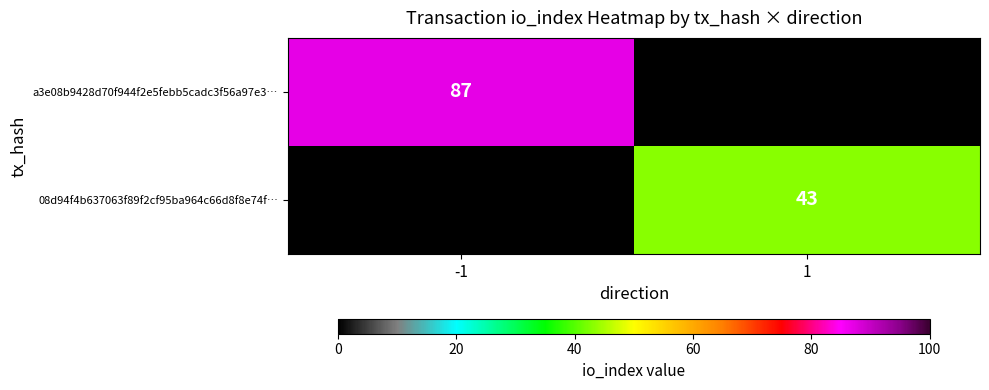

What is the difference between the highest and lowest values at -1?

87